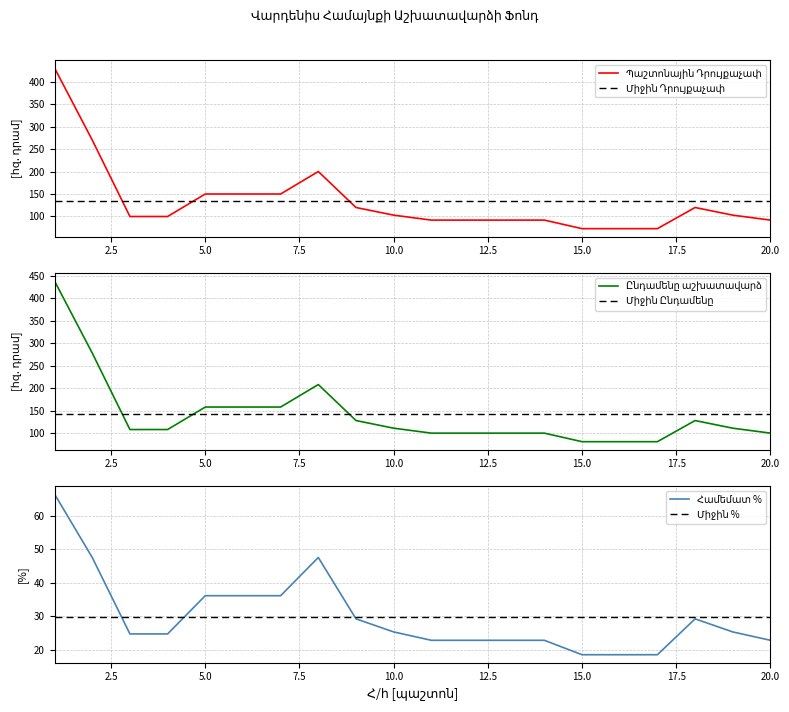

What is the difference between the maximum and second lowest values in the Պաշտոնային Դրույքաչափ series?

357.0